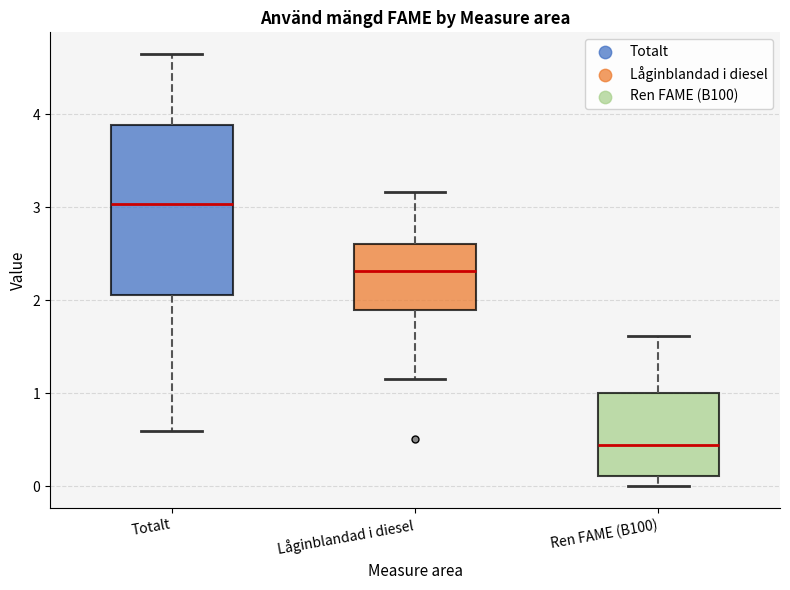

Where is the upper edge of the box for Låginblandad i diesel on the y-axis? The values are not printed on the chart, so give them approximately, as read against the axis.

2.6